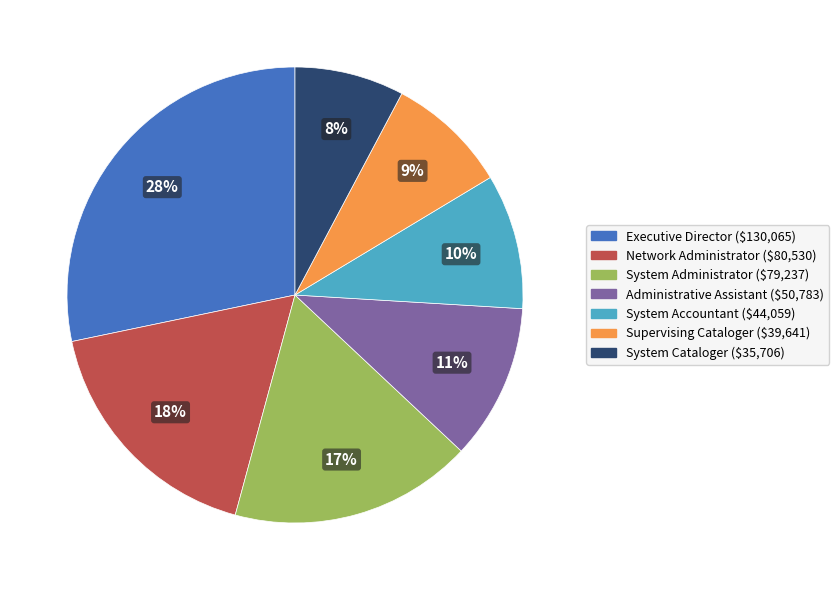

Do Network Administrator and Executive Director together represent more than half of the pie?

No